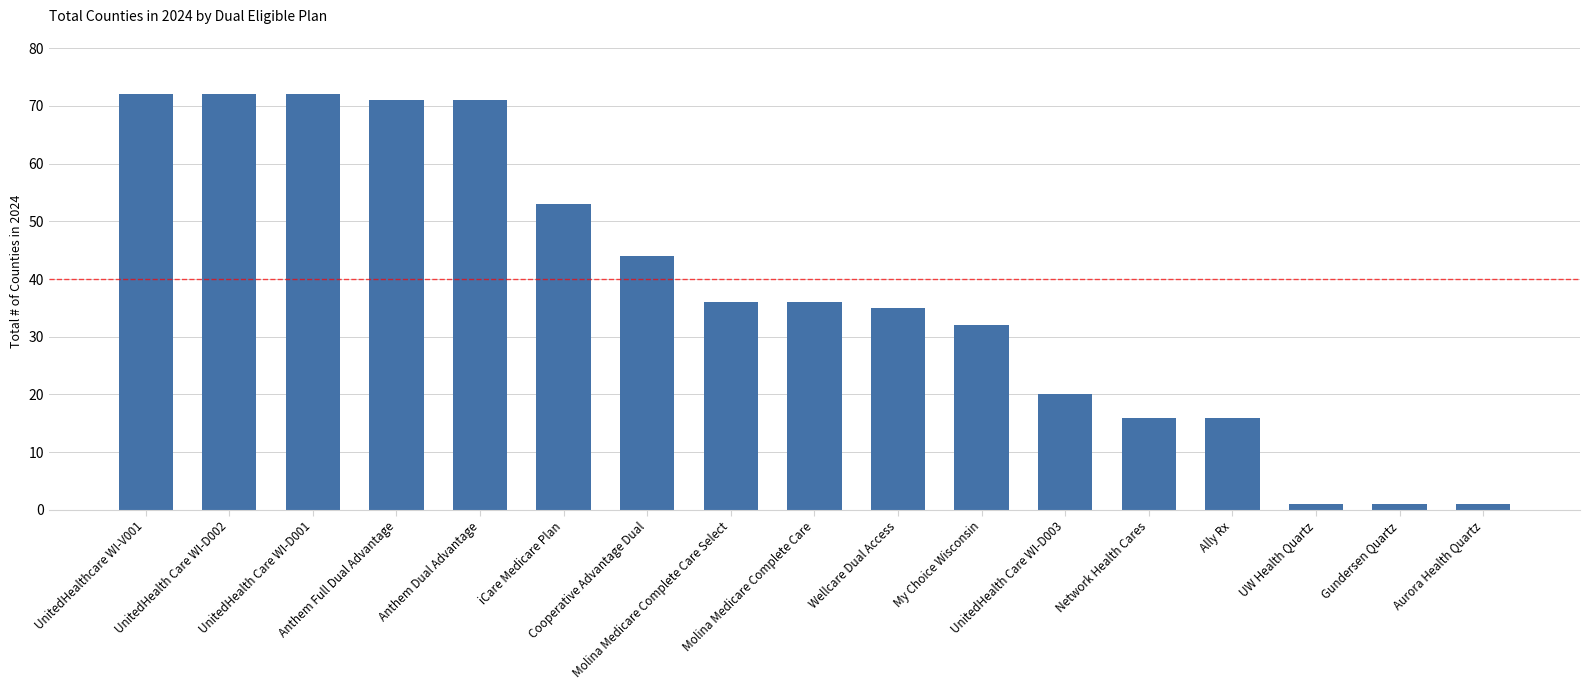

What is the value of the 13th bar from the left?

16